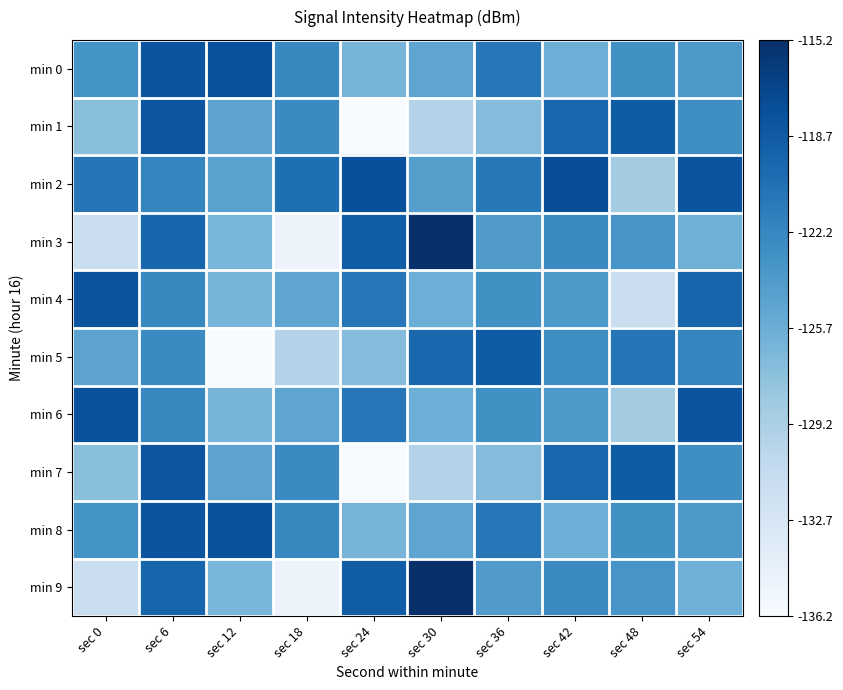

What is the difference between the highest and lowest values at sec 24?

18.4